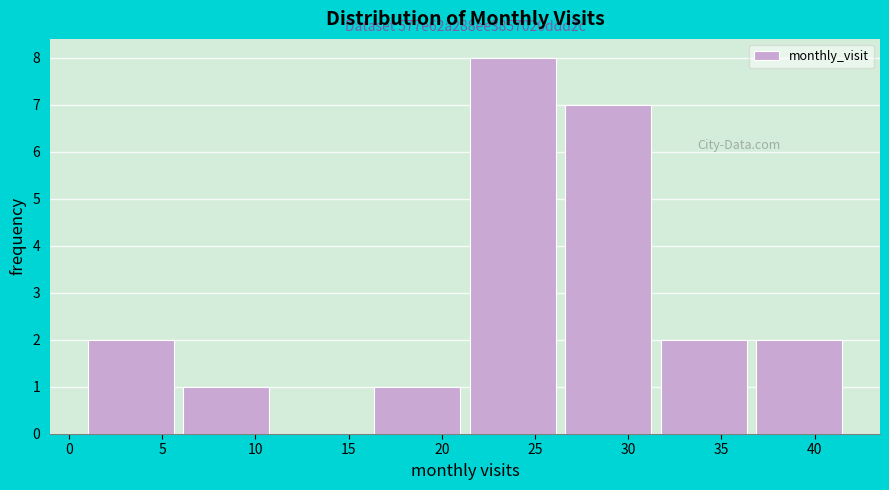

Over which range of the x-axis is the bar tallest?

21.5 to 26.5